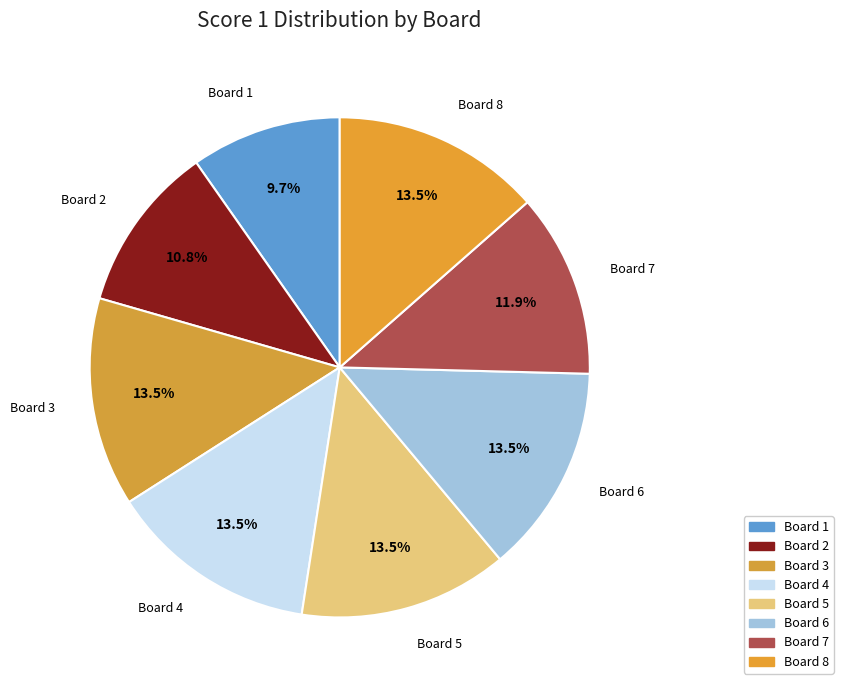

Between Board 5 and Board 1, which is larger?

Board 5